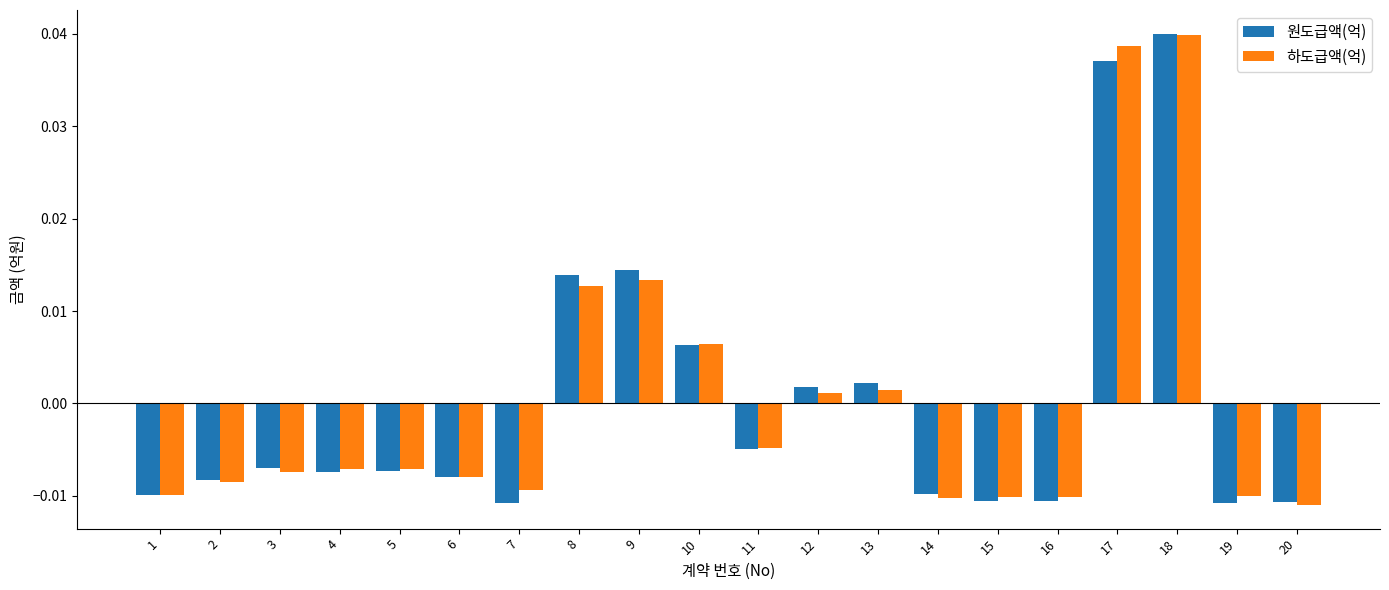

How many positive values does the 원도급액(억) series have?

7